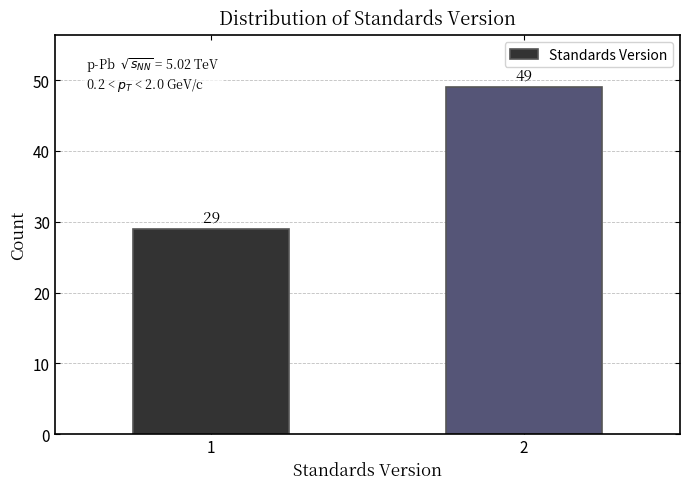

Reading right to left, what are all the values shown in this chart?

49	29